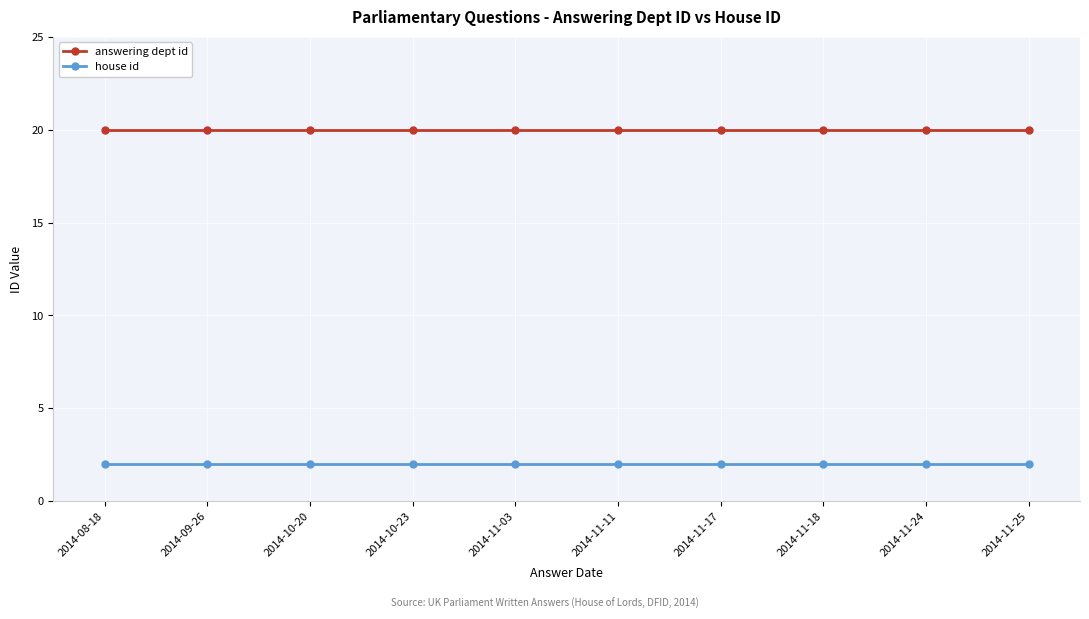

What is the spread (max minus min) of values at 2014-11-18?

18